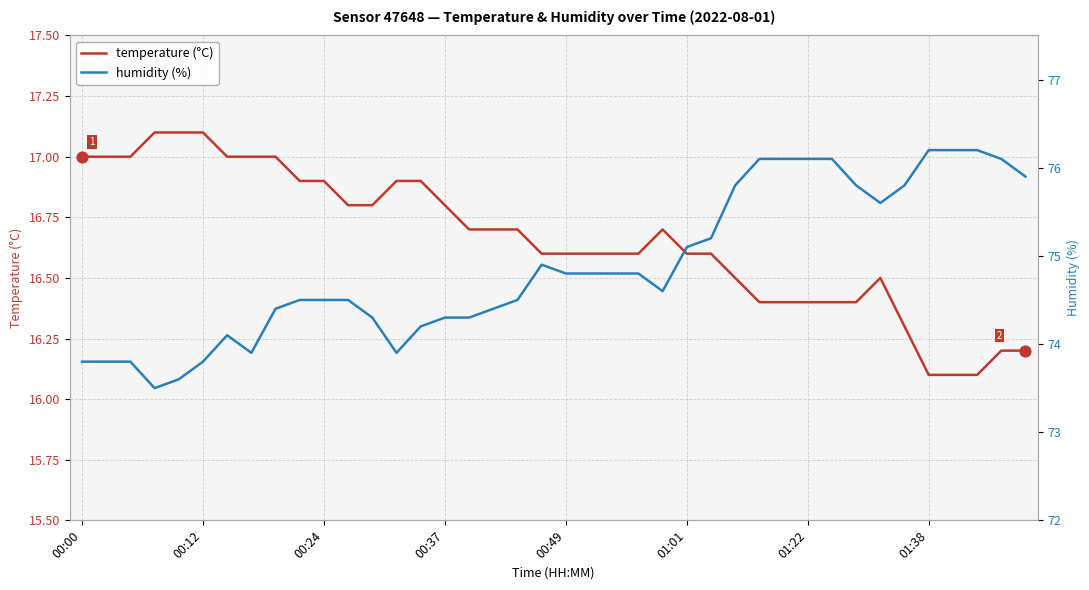

Which series has the largest total across all categories?

humidity (%)